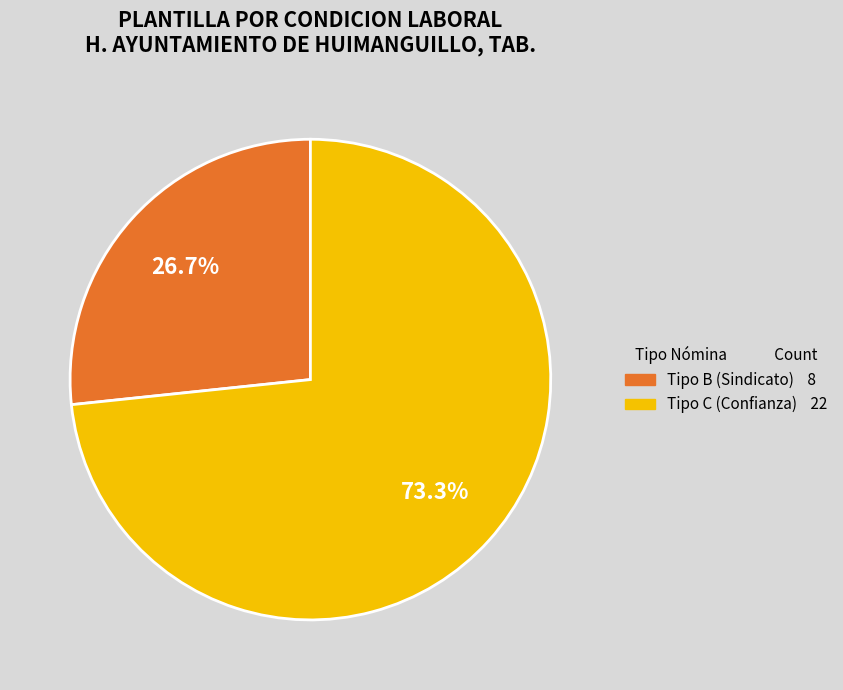

Is there a majority slice in this chart?

Yes